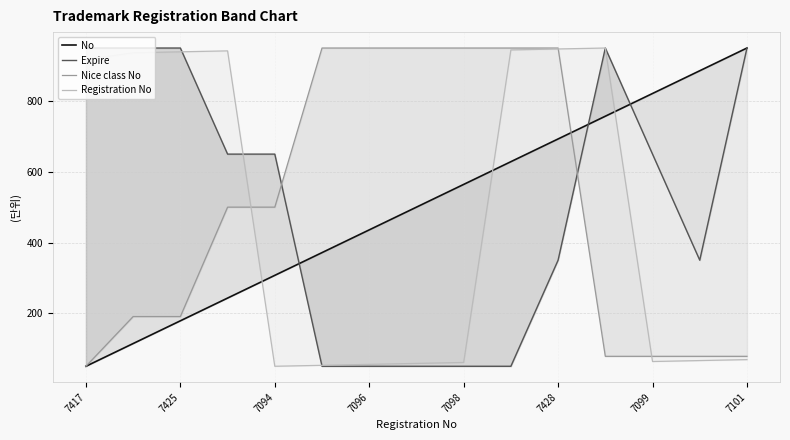

Reading left to right, transcribe all the data shown in this chart.

No: 50.0	114.3	178.6	242.9	307.1	371.4	435.7	500.0	564.3	628.6	692.9	757.1	821.4	885.7	950.0
Expire: 950.0	950.0	950.0	650.0	650.0	50.0	50.0	50.0	50.0	50.0	350.0	950.0	650.0	350.0	950.0
Nice class No: 50.0	190.6	190.6	500.0	500.0	950.0	950.0	950.0	950.0	950.0	950.0	78.1	78.1	78.1	78.1
Registration No: 917.8	936.6	939.3	941.9	50.0	52.7	55.4	58.1	60.7	944.6	947.3	950.0	63.4	66.1	68.8